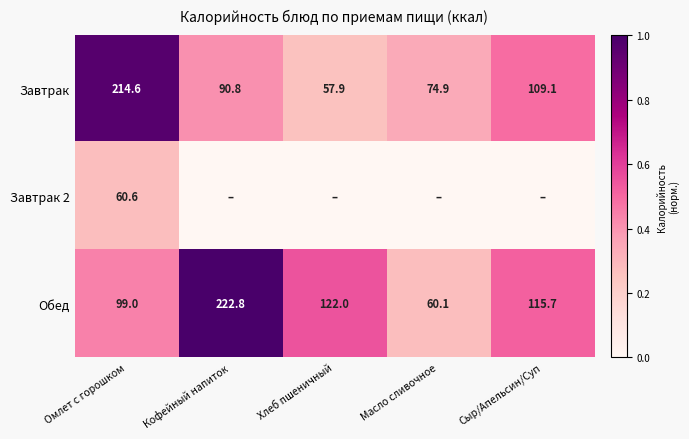

What is the maximum value for Обед?

222.8